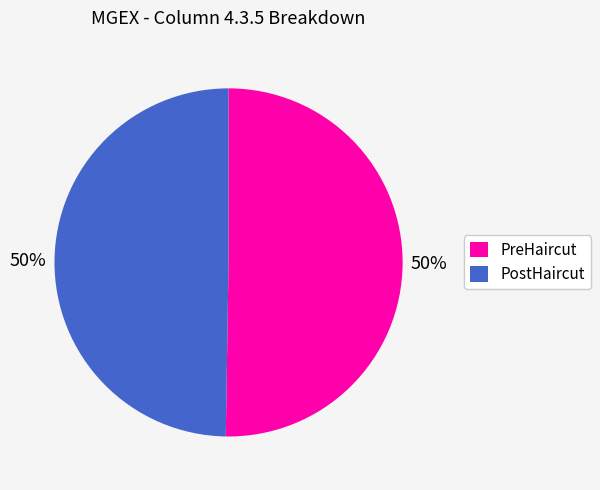

What percentage is the PostHaircut slice, to the nearest percent?

50%